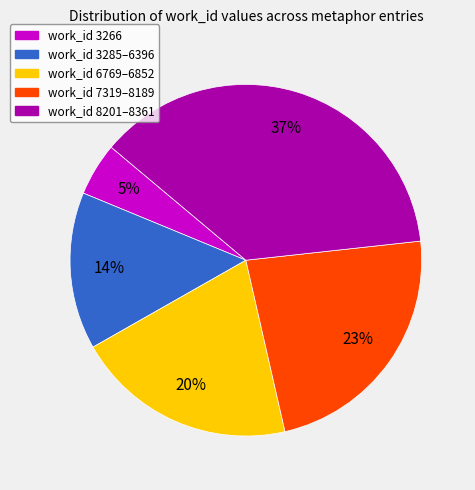

To the nearest percent, what is the difference between the largest and smallest slice percentages?

32%